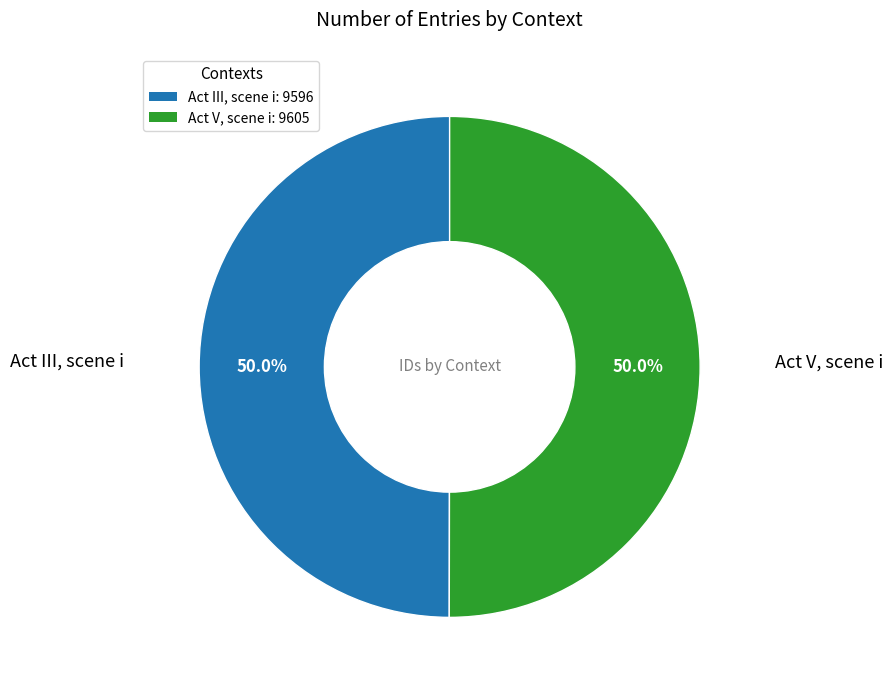

Is it true that Act V, scene i is 63% of the pie?

False